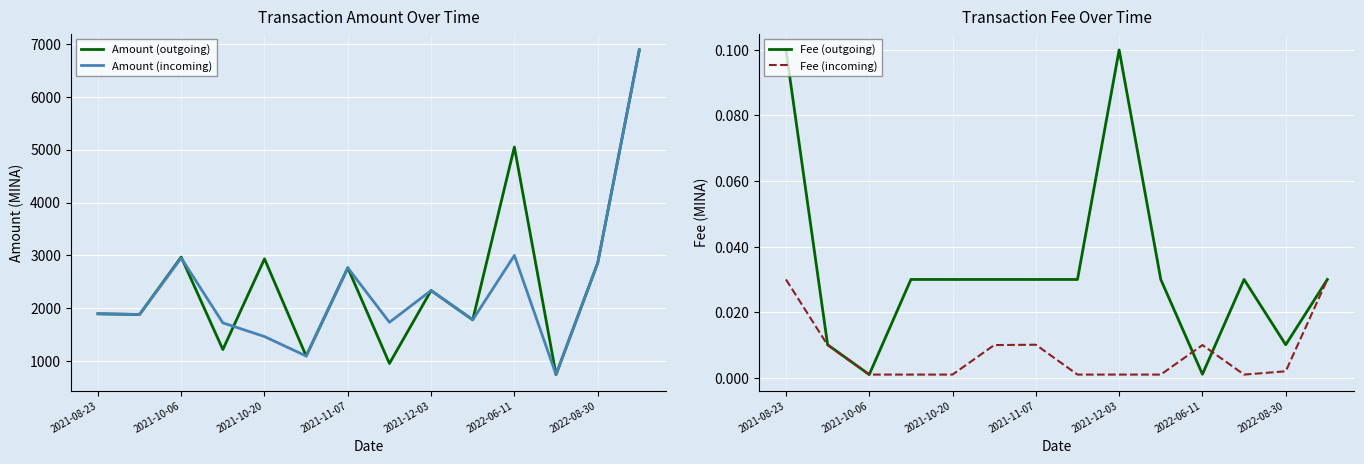

At how many categories does at least one series exceed 870?

13